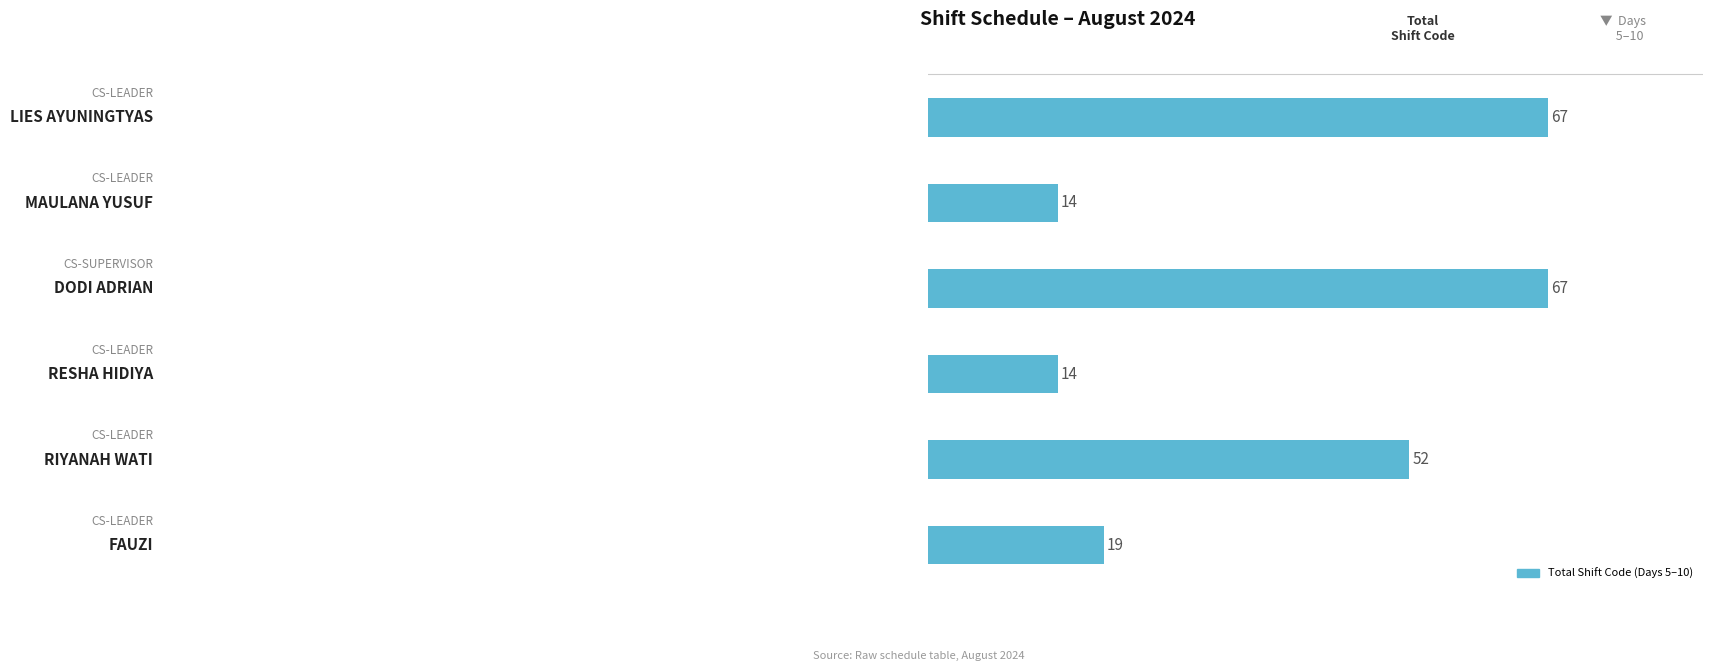

What is the value of the 4th bar from the top?

14